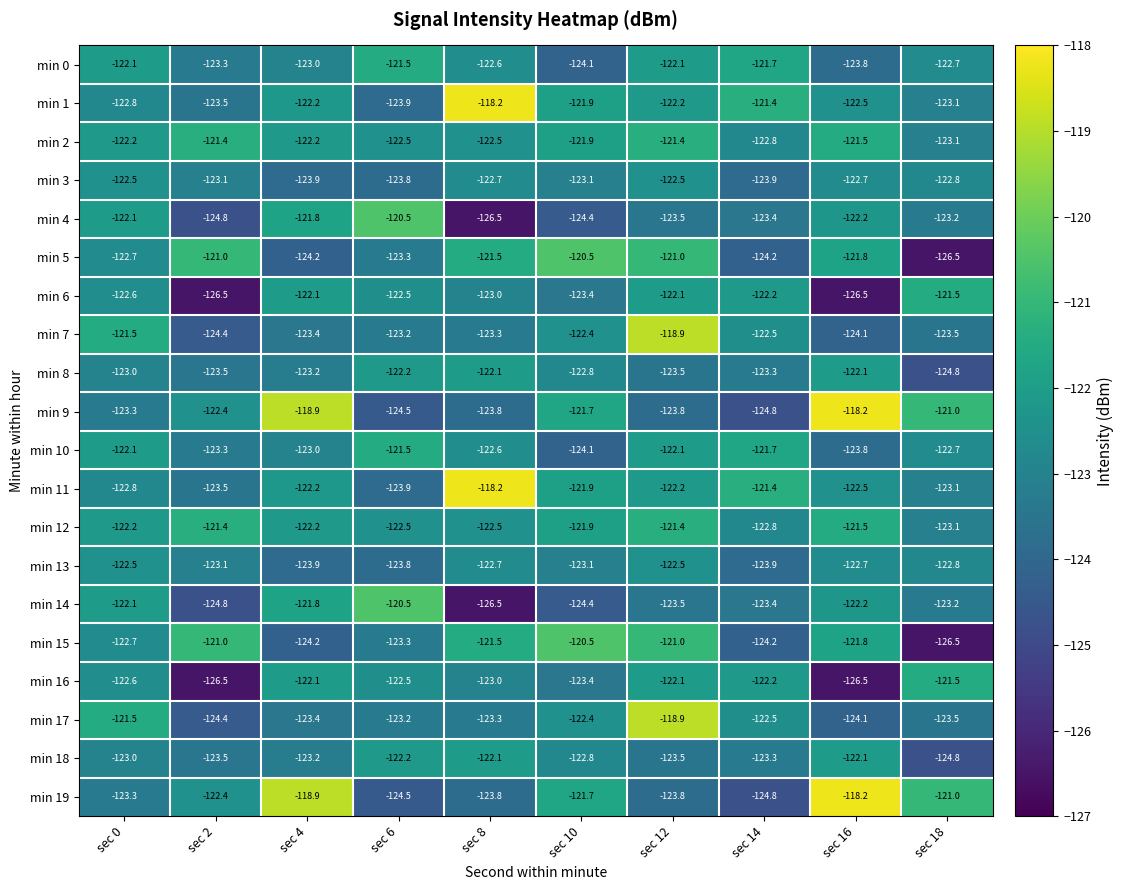

What is the difference between the maximum and minimum values in the min 2 series?

1.7